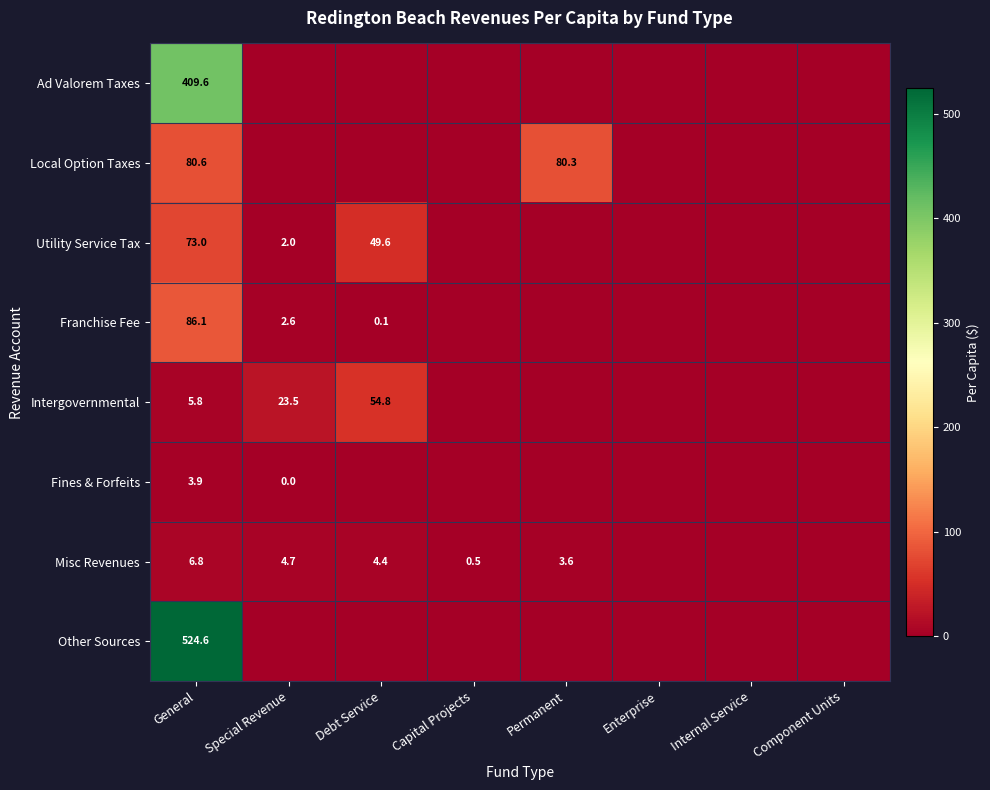

Between Special Revenue and Capital Projects, which is larger?

Special Revenue